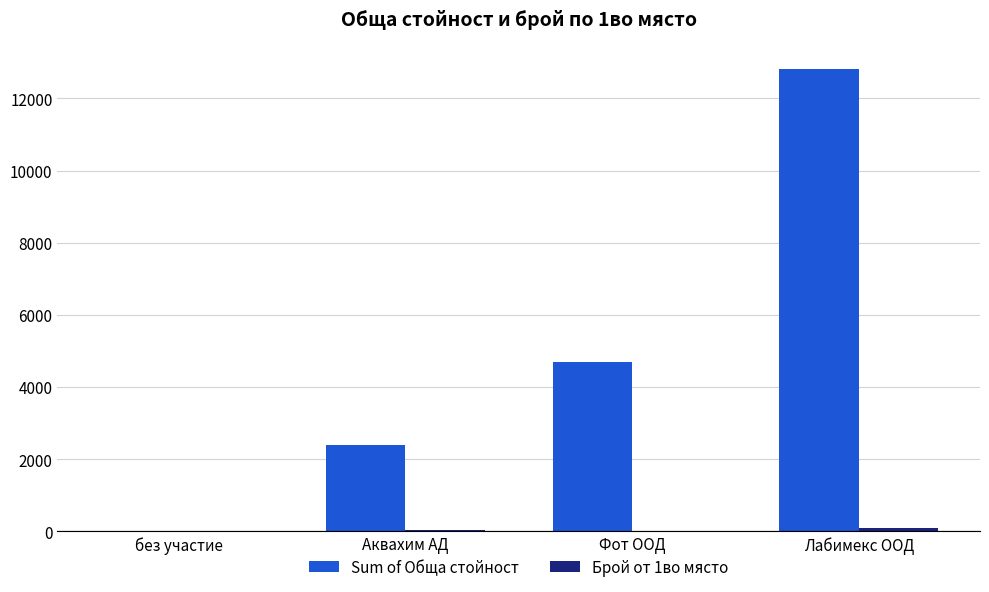

Which category has the highest value across all series?

Лабимекс ООД